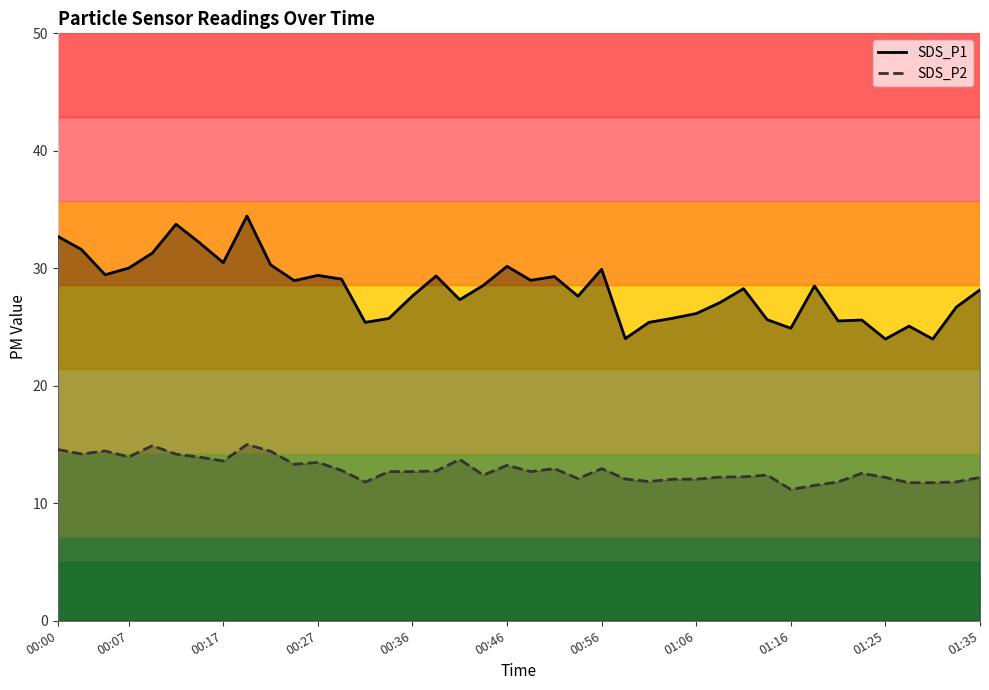

How many data points does each series have?

40